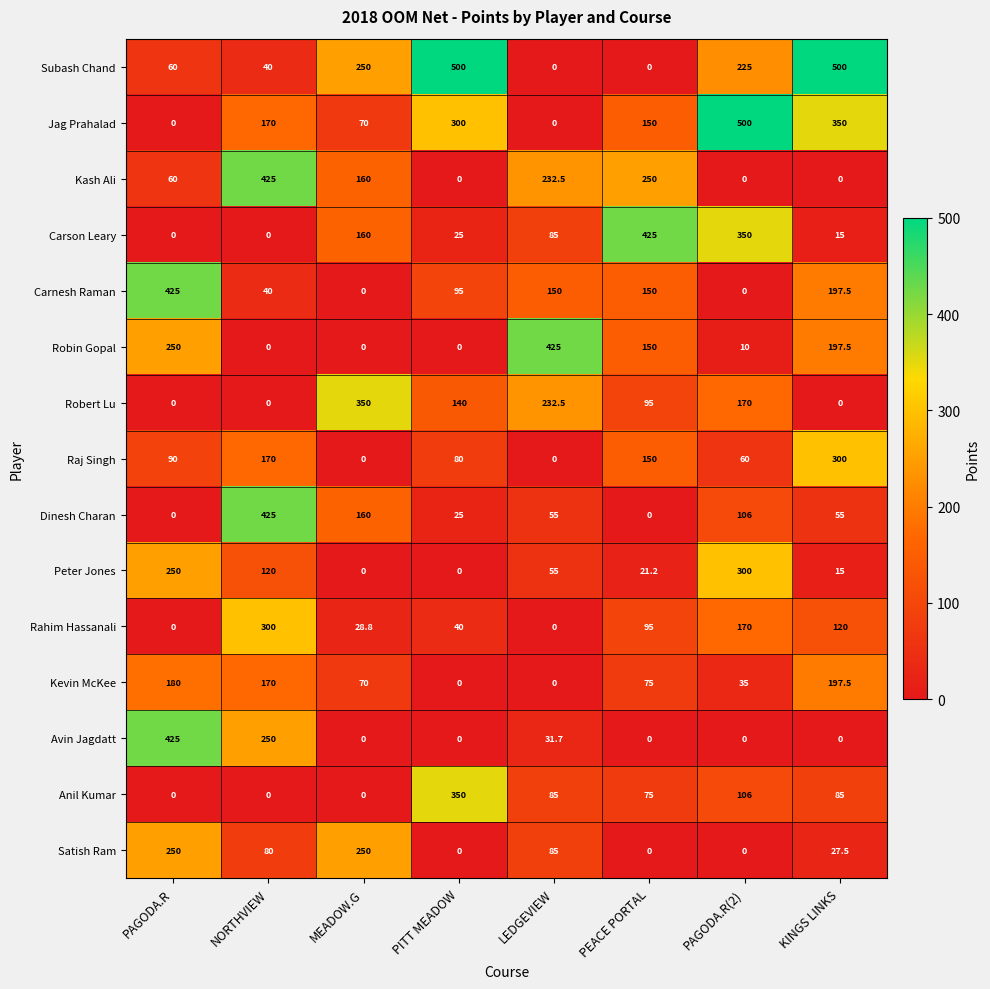

At which category is the sum across all series the highest?

NORTHVIEW